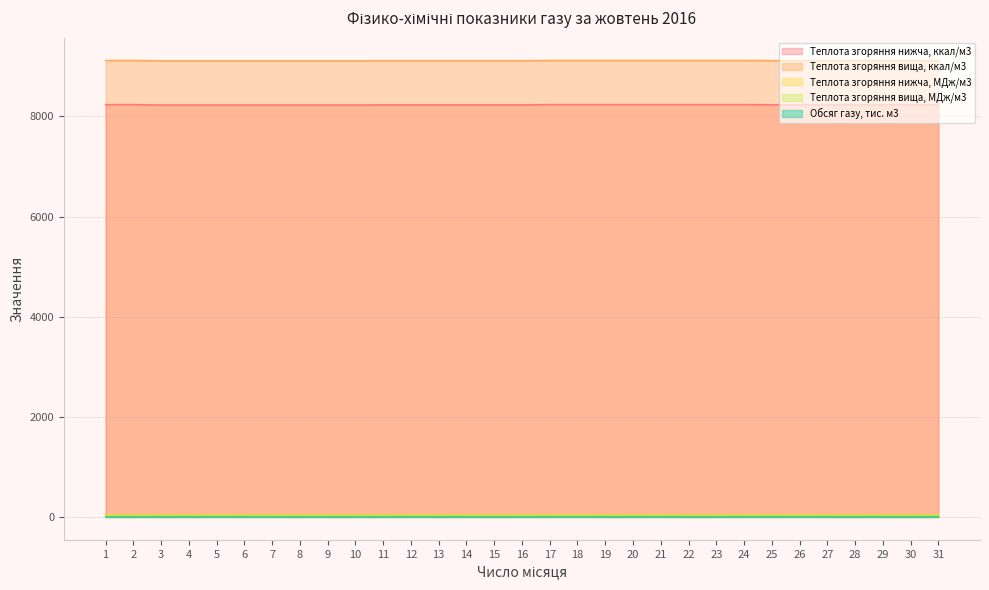

Reading left to right, extract all data points from this chart.

Теплота згоряння нижча, ккал/м3: 1=8235.0	2=8235.0	3=8228.0	4=8228.0	5=8228.0	6=8228.0	7=8228.0	8=8228.0	9=8228.0	10=8228.0	11=8231.0	12=8231.0	13=8231.0	14=8231.0	15=8231.0	16=8231.0	17=8235.0	18=8235.0	19=8235.0	20=8235.0	21=8235.0	22=8235.0	23=8235.0	24=8235.0	25=8233.0	26=8233.0	27=8233.0	28=8233.0	29=8233.0	30=8233.0	31=8233.0
Теплота згоряння вища, ккал/м3: 1=9117.0	2=9117.0	3=9109.0	4=9109.0	5=9109.0	6=9109.0	7=9109.0	8=9109.0	9=9109.0	10=9109.0	11=9112.0	12=9112.0	13=9112.0	14=9112.0	15=9112.0	16=9112.0	17=9117.0	18=9117.0	19=9117.0	20=9117.0	21=9117.0	22=9117.0	23=9117.0	24=9117.0	25=9115.0	26=9115.0	27=9115.0	28=9115.0	29=9115.0	30=9115.0	31=9115.0
Теплота згоряння нижча, МДж/м3: 1=34.5	2=34.5	3=34.5	4=34.5	5=34.5	6=34.5	7=34.5	8=34.5	9=34.5	10=34.5	11=34.5	12=34.5	13=34.5	14=34.5	15=34.5	16=34.5	17=34.5	18=34.5	19=34.5	20=34.5	21=34.5	22=34.5	23=34.5	24=34.5	25=34.5	26=34.5	27=34.5	28=34.5	29=34.5	30=34.5	31=34.5
Теплота згоряння вища, МДж/м3: 1=38.2	2=38.2	3=38.1	4=38.1	5=38.1	6=38.1	7=38.1	8=38.1	9=38.1	10=38.1	11=38.1	12=38.1	13=38.1	14=38.1	15=38.1	16=38.1	17=38.2	18=38.2	19=38.2	20=38.2	21=38.2	22=38.2	23=38.2	24=38.2	25=38.2	26=38.2	27=38.2	28=38.2	29=38.2	30=38.2	31=38.2
Обсяг газу, тис. м3: 1=1.2	2=1.0	3=1.3	4=1.2	5=1.7	6=1.2	7=1.2	8=0.9	9=0.9	10=1.2	11=1.1	12=1.6	13=1.4	14=1.1	15=1.0	16=0.8	17=1.5	18=1.7	19=1.3	20=1.4	21=1.5	22=1.0	23=1.0	24=1.5	25=1.4	26=1.7	27=1.4	28=1.3	29=1.2	30=0.9	31=1.4